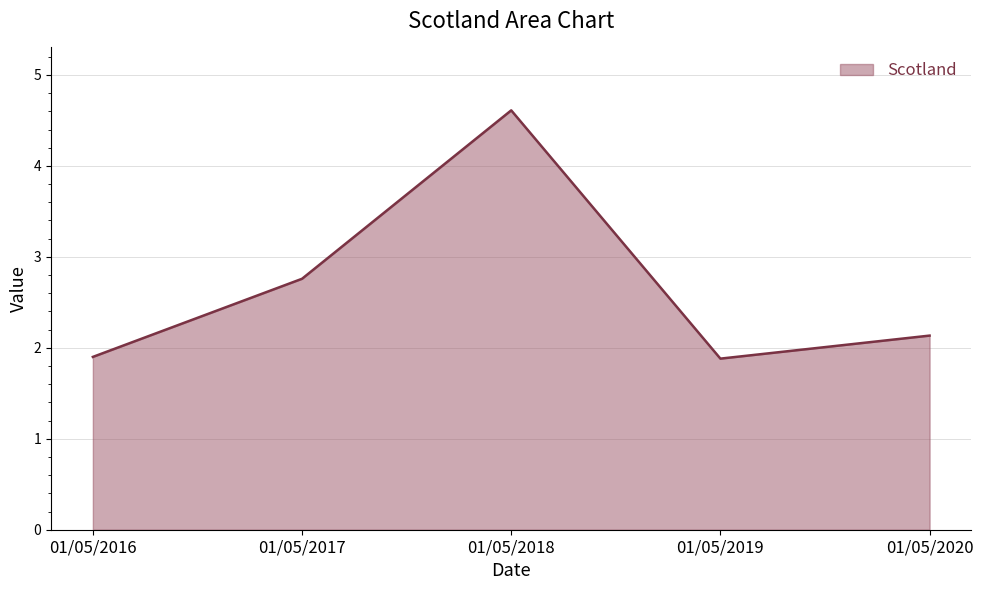

What is the average value?

2.7